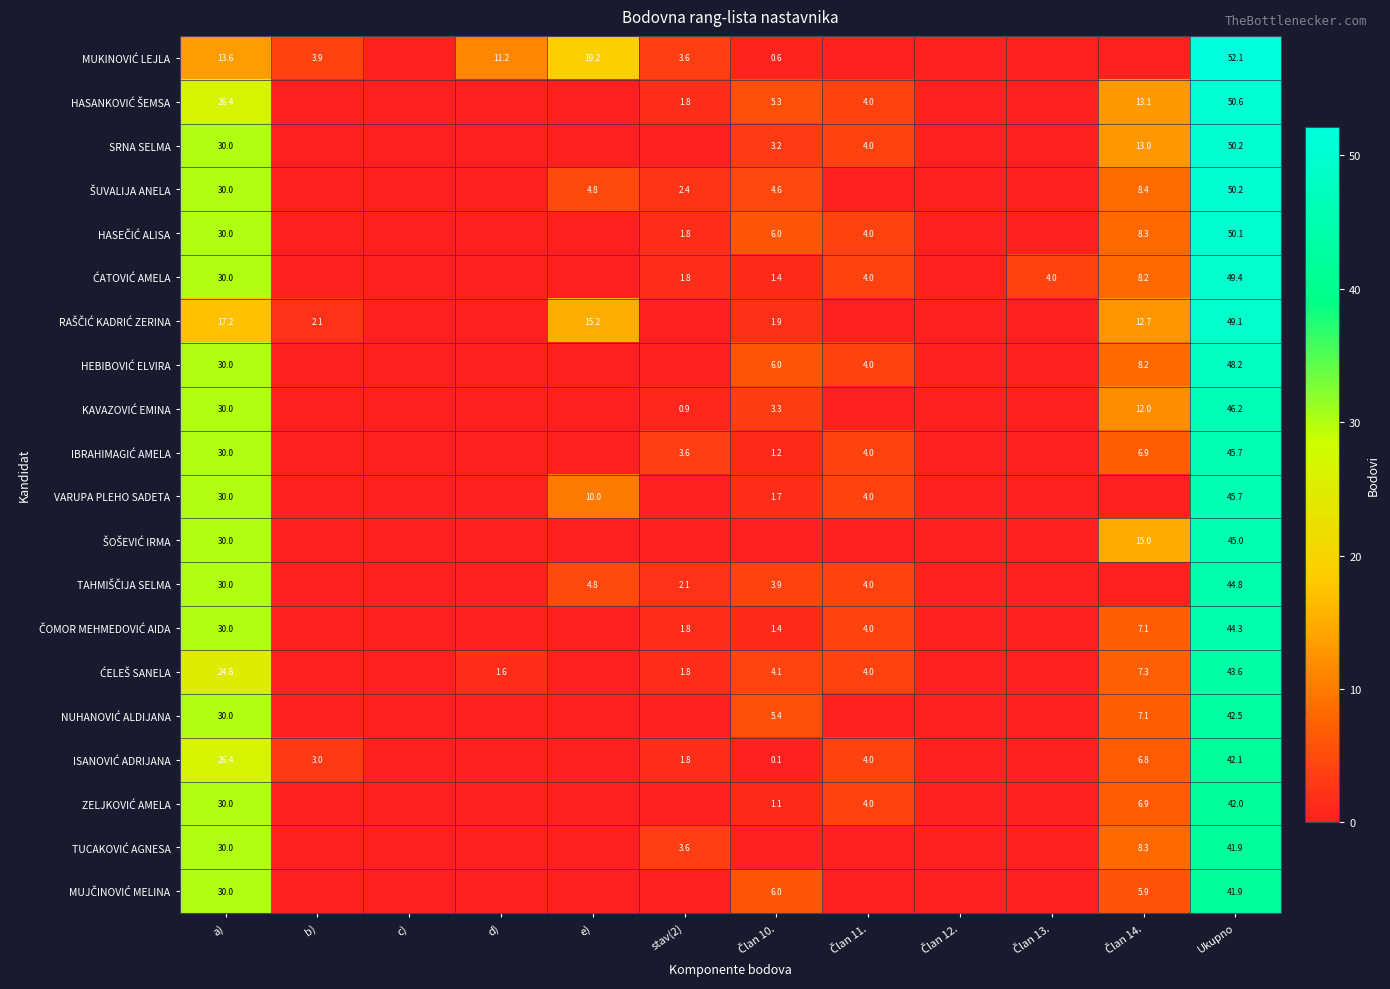

How many data points does each series have?

12